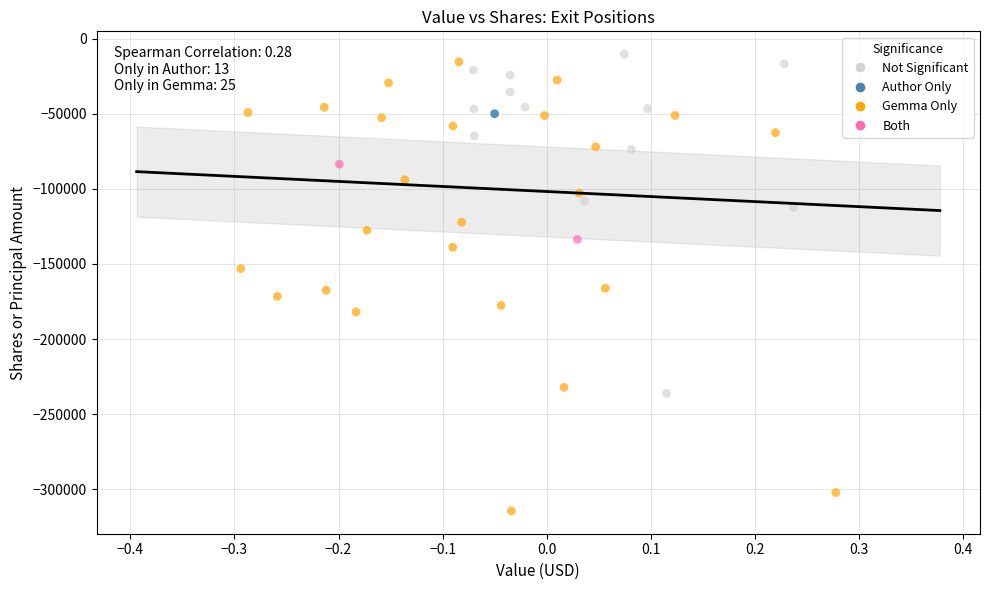

What are all the series names shown in the legend?

Not Significant, Author Only, Gemma Only, Both